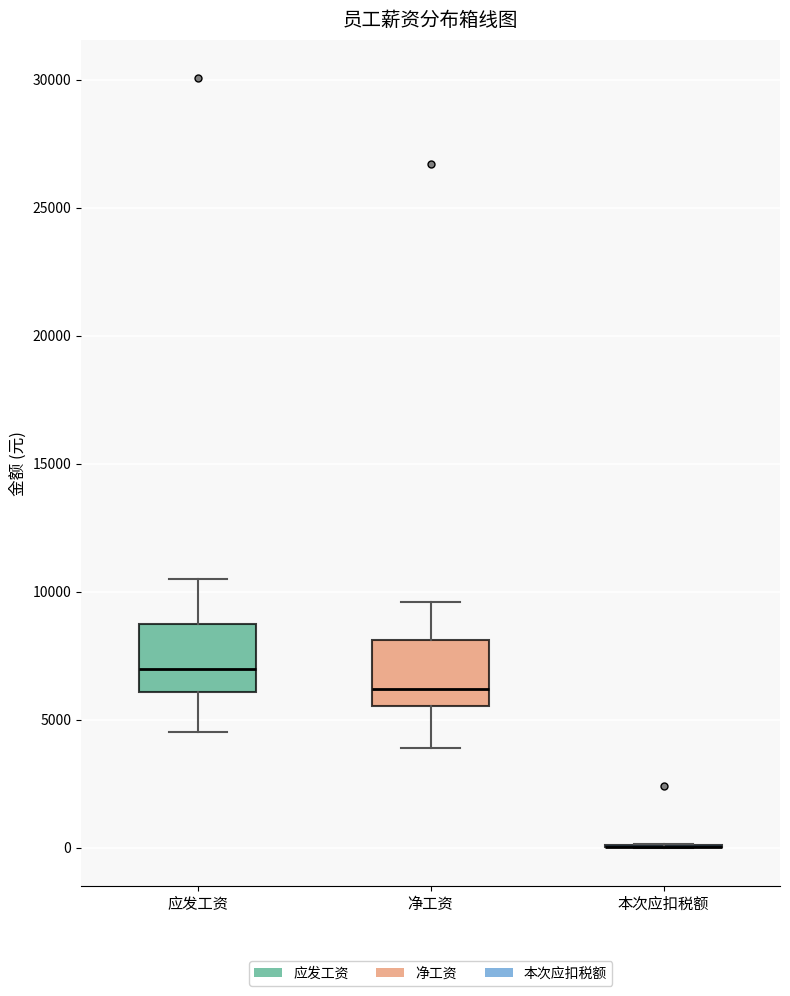

Reading left to right, transcribe this box plot: for each box, give where its median line is, the range the box spans, and where its two whiskers end, as read against the y-axis. The values are not printed on the chart, so give them approximately, as read against the axis.

应发工资: median 7000, box 6000 to 9000, whiskers 4500 to 10500
净工资: median 6000, box 5500 to 8000, whiskers 4000 to 9500
本次应扣税额: box collapsed to a line at 0, whiskers 0 to 0